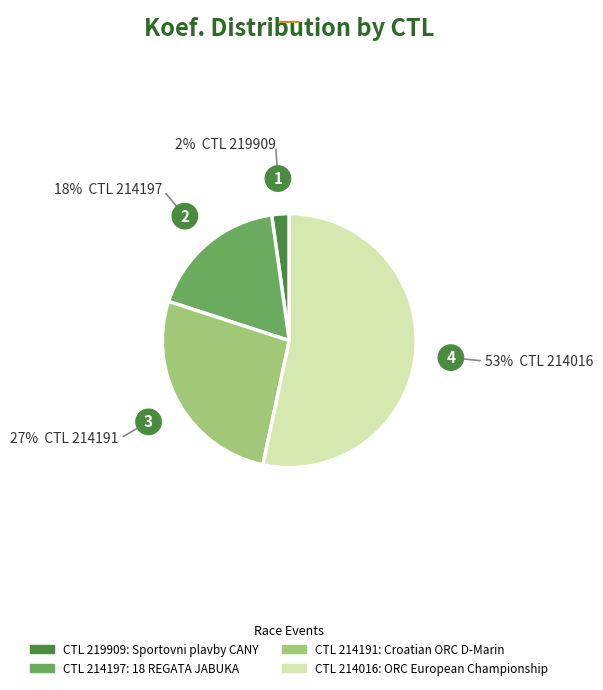

Is there any slice that represents more than half of the pie?

Yes